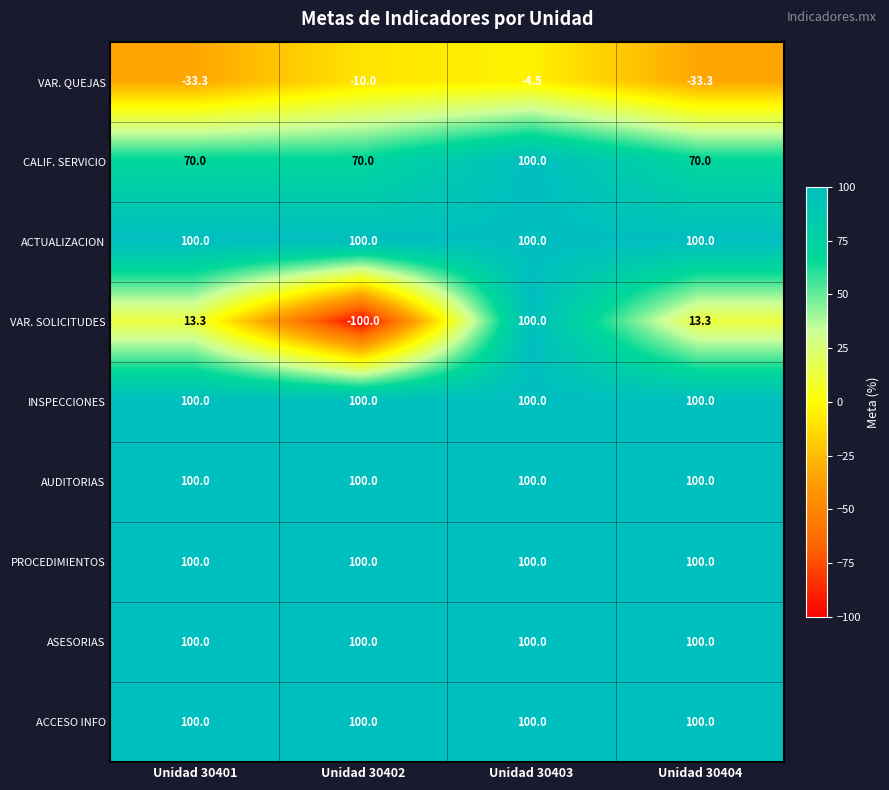

At which category is the sum across all series the highest?

Unidad 30403